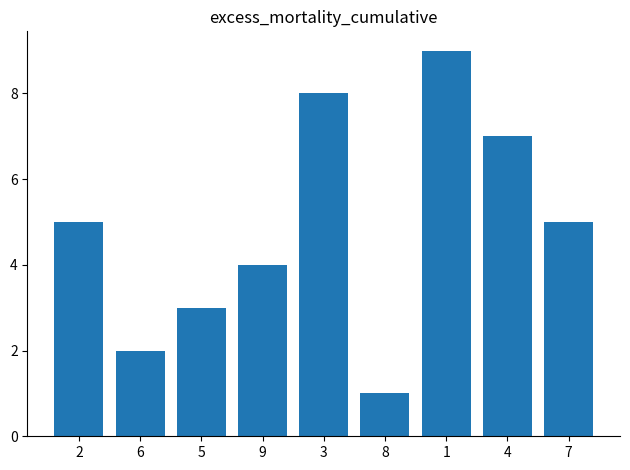

What is the change in value from 8 to 1?

+8